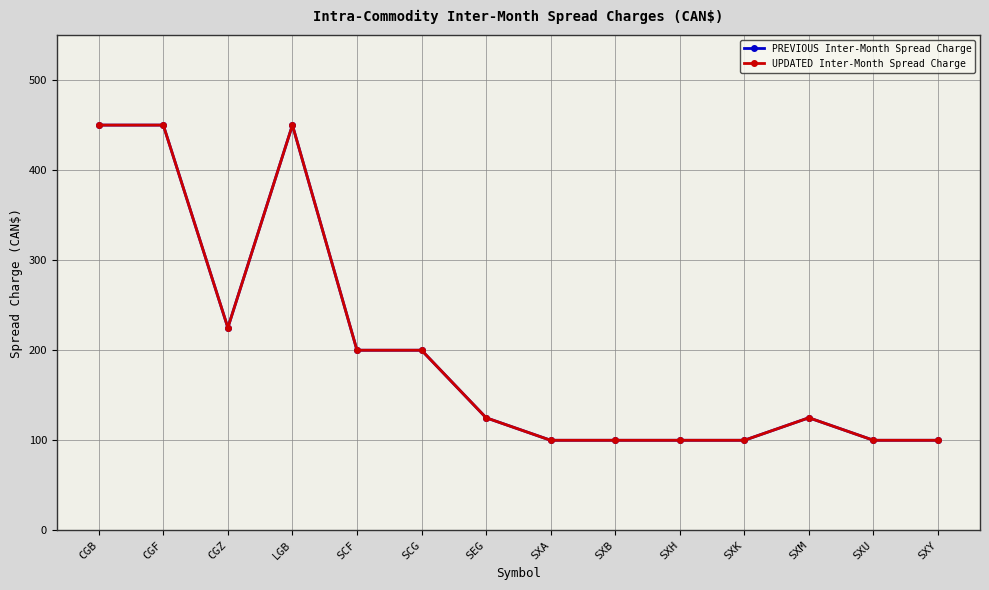

Is it true that UPDATED Inter-Month Spread Charge equals 225 at CGZ?

True